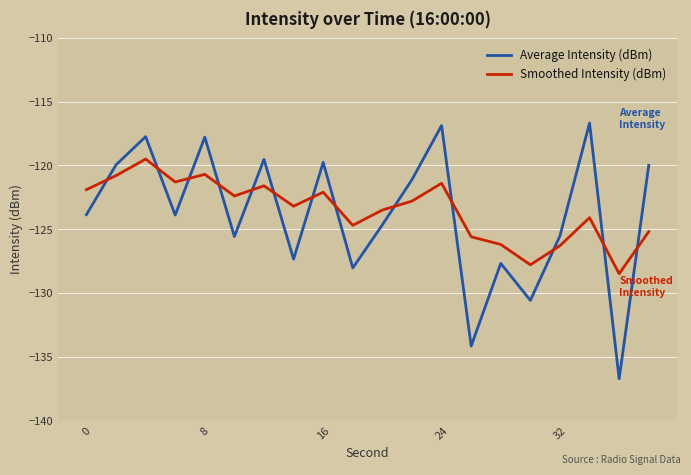

Rank the series by their average value, from highest to lowest.

Smoothed Intensity (dBm), Average Intensity (dBm)